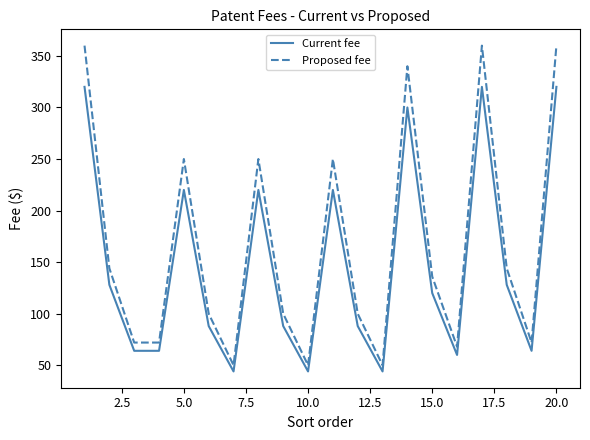

Reading right to left, extract all data points from this chart.

Current fee: 320	64	128	320	60	120	300	44	88	220	44	88	220	44	88	220	64	64	128	320
Proposed fee: 360	72	144	360	68	136	340	50	100	250	50	100	250	50	100	250	72	72	144	360